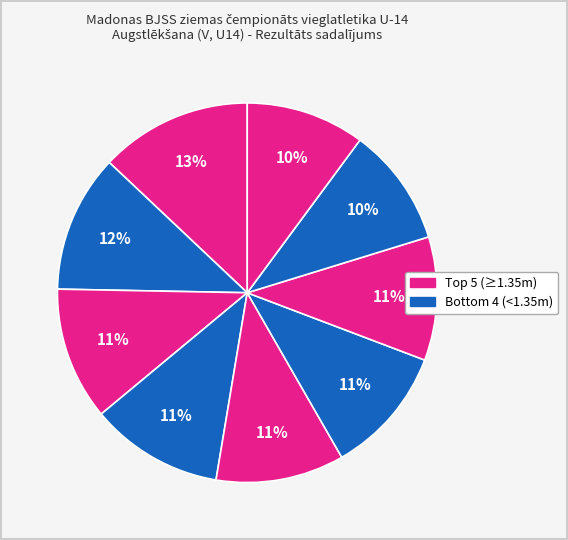

How many segments does this pie chart have?

9